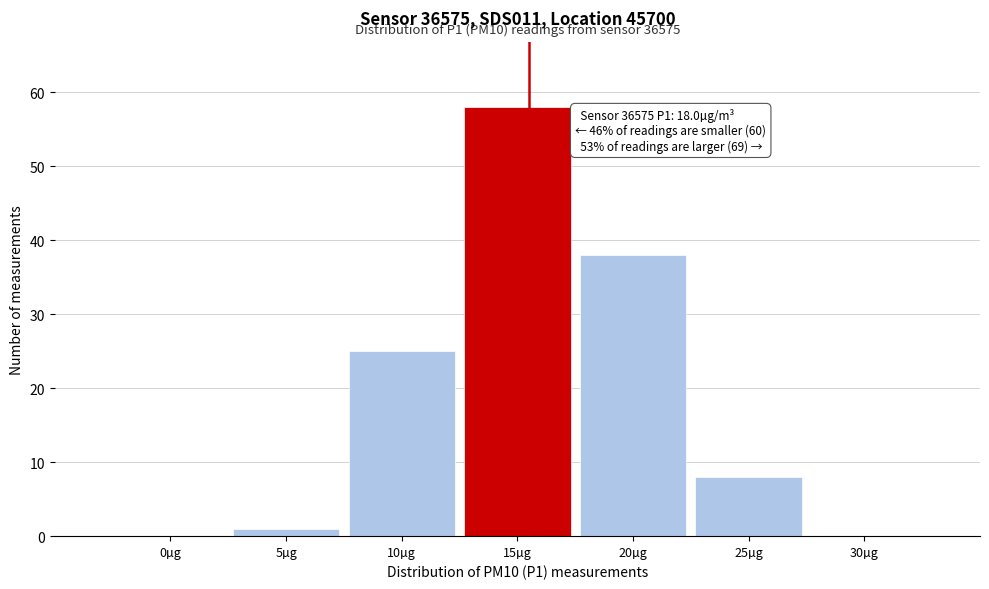

Reading right to left, list all the values displayed in this chart.

30µg=0	25µg=8	20µg=38	15µg=58	10µg=25	5µg=1	0µg=0